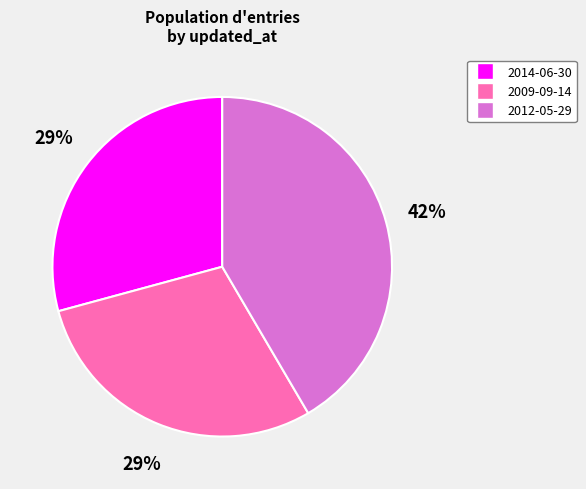

Which category has the biggest portion of the pie?

2012-05-29